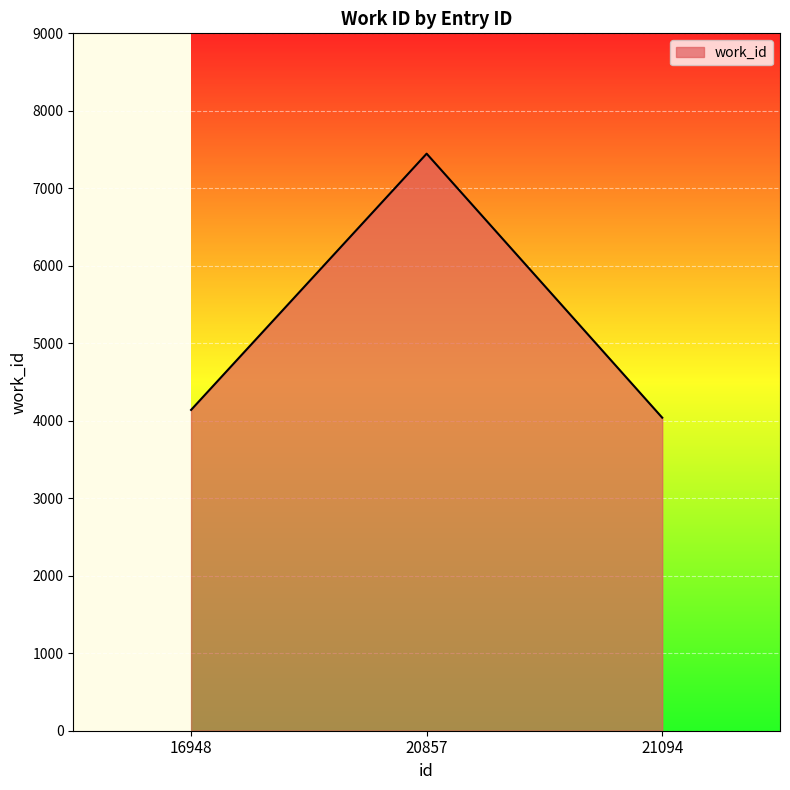

What is the smallest value displayed?

4040